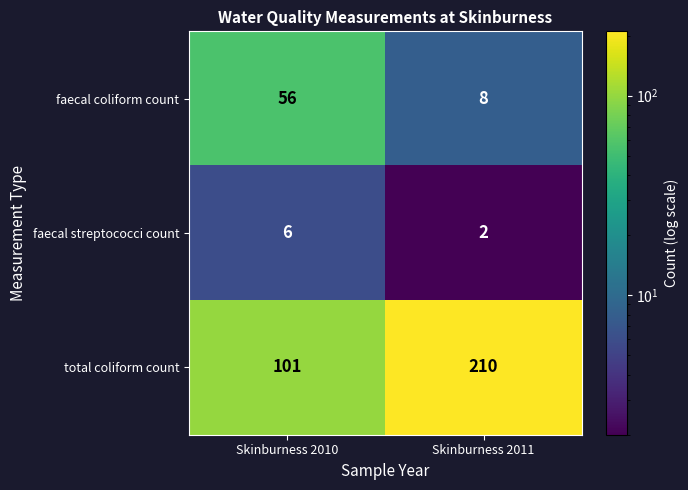

Reading left to right, extract all data points from this chart.

faecal coliform count: 56	8
faecal streptococci count: 6	2
total coliform count: 101	210